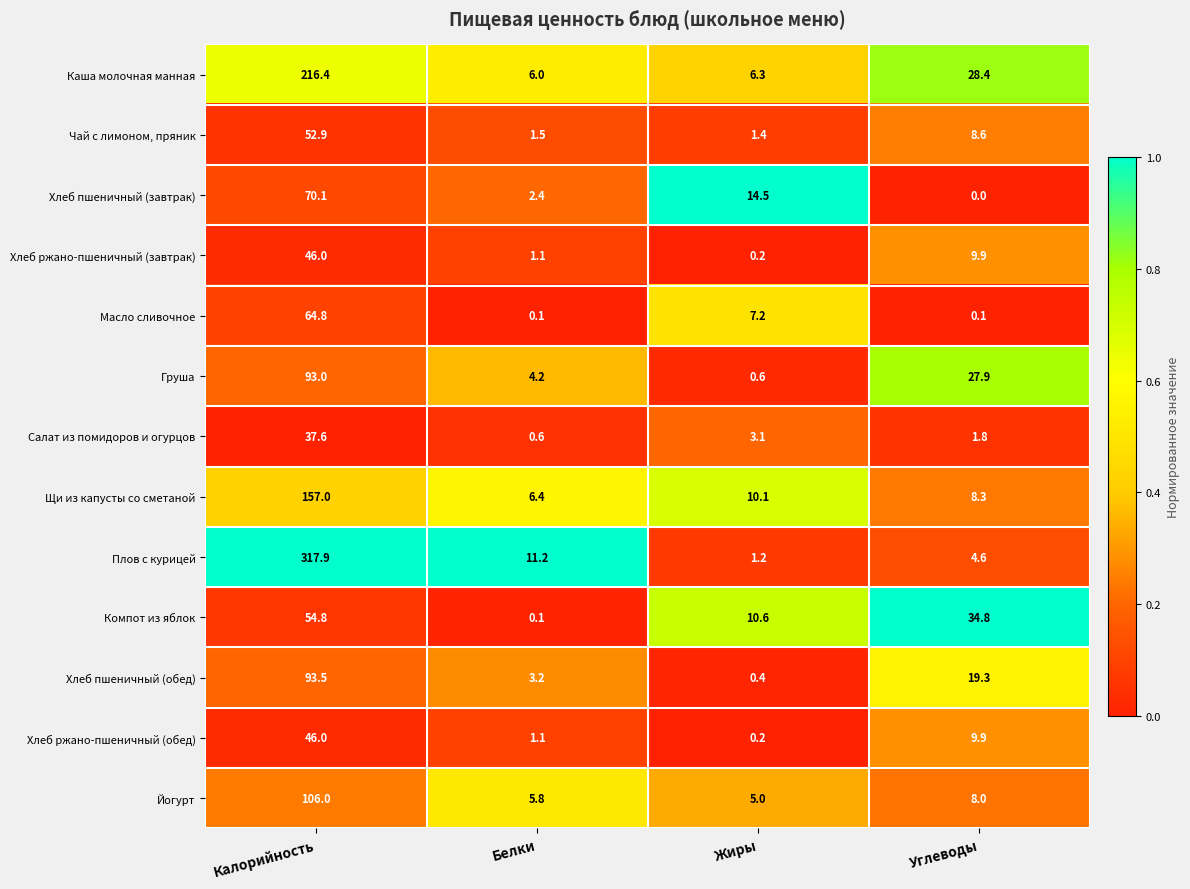

How many values in the Чай с лимоном, пряник series are below 8?

2